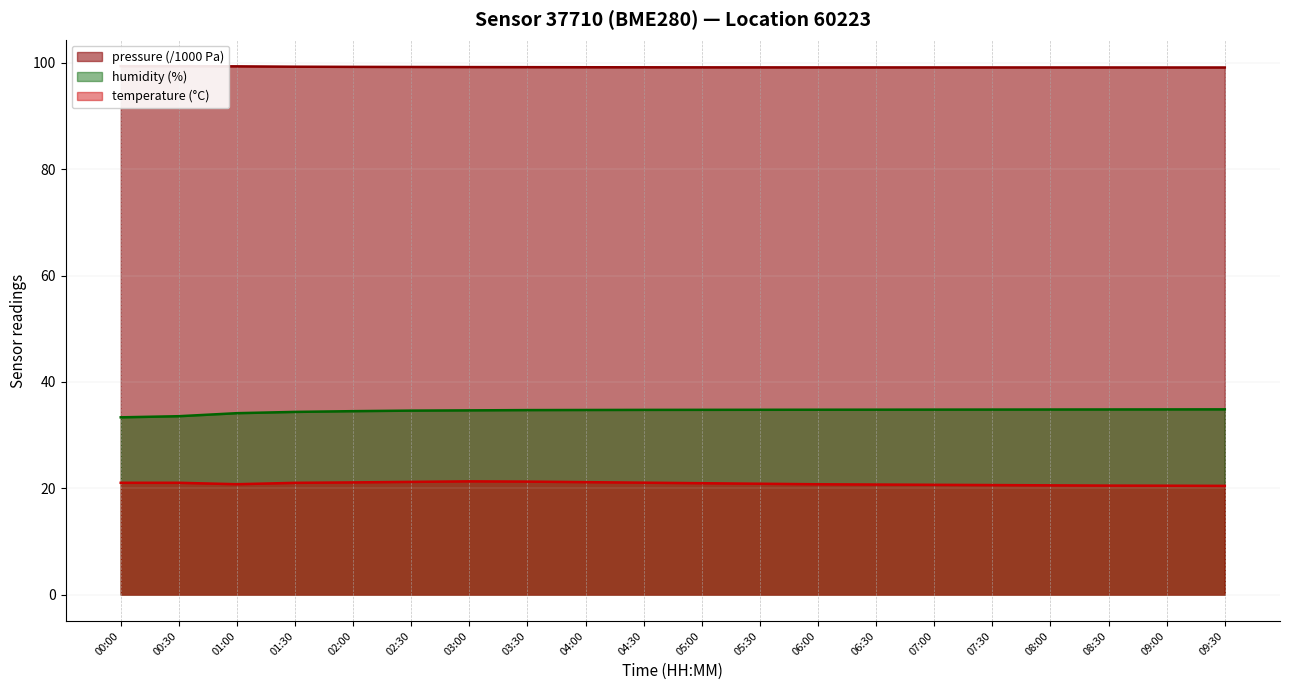

What is the difference between the temperature values at 00:30 and 03:00?

0.3